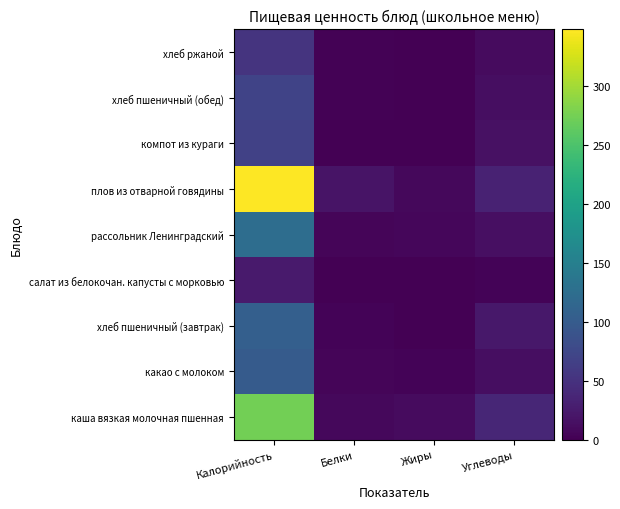

What is the difference between the highest and lowest values at Белки?

18.0